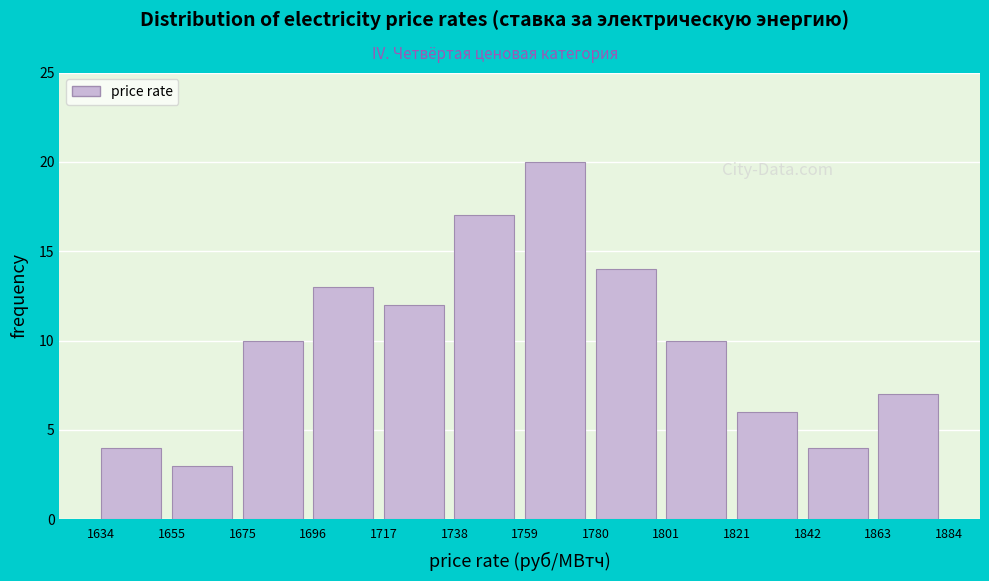

Which range on the x-axis has the tallest bar?

1759 to 1780